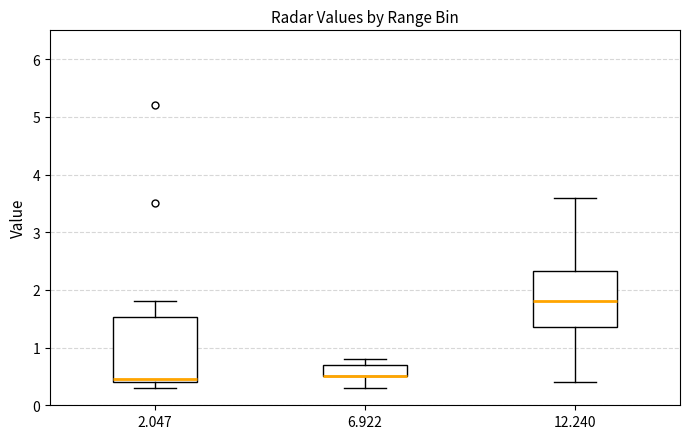

Reading left to right, read every box against the y-axis: the position of its median line, the range the box covers, and the ends of its whiskers. The values are not printed on the chart, so give them approximately, as read against the axis.

2.047: median 0.5, box 0.4 to 1.5, whiskers 0.3 to 1.8
6.922: median 0.5 (drawn on the box's lower edge), box 0.5 to 0.7, whiskers 0.3 to 0.8
12.240: median 1.8, box 1.4 to 2.3, whiskers 0.4 to 3.6